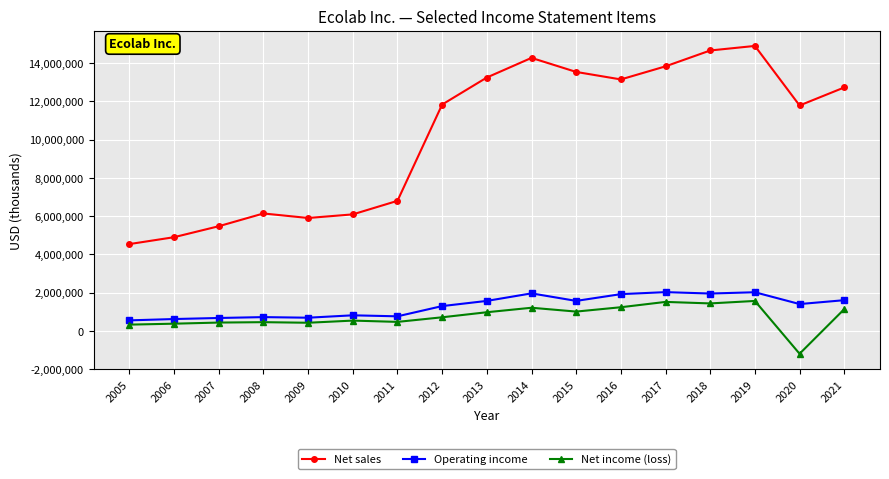

What is the value of the Net sales point at the 1st from the left?

4534832